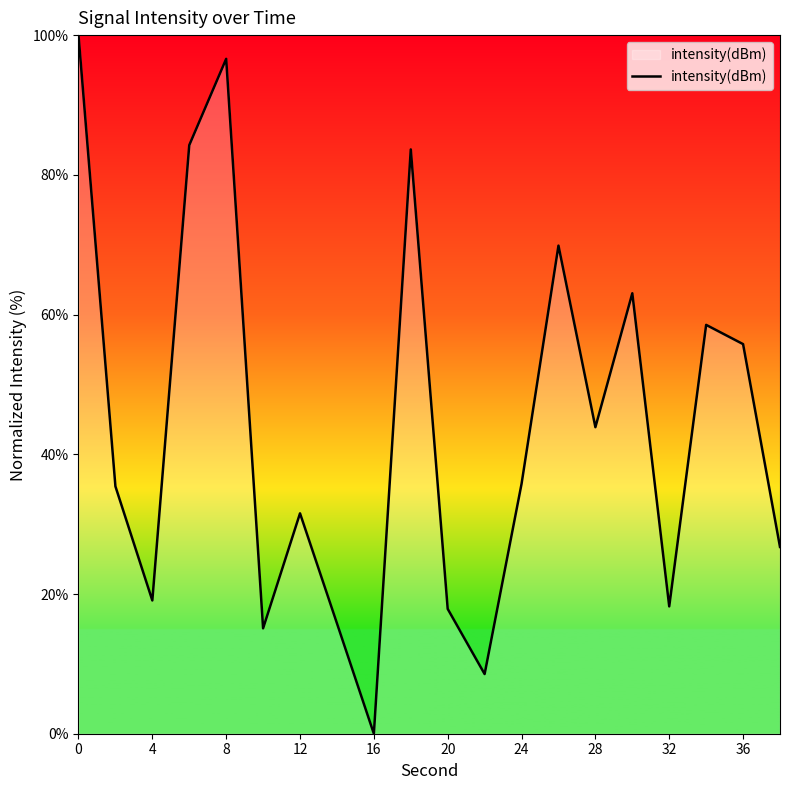

What is the greatest value displayed?

100.0